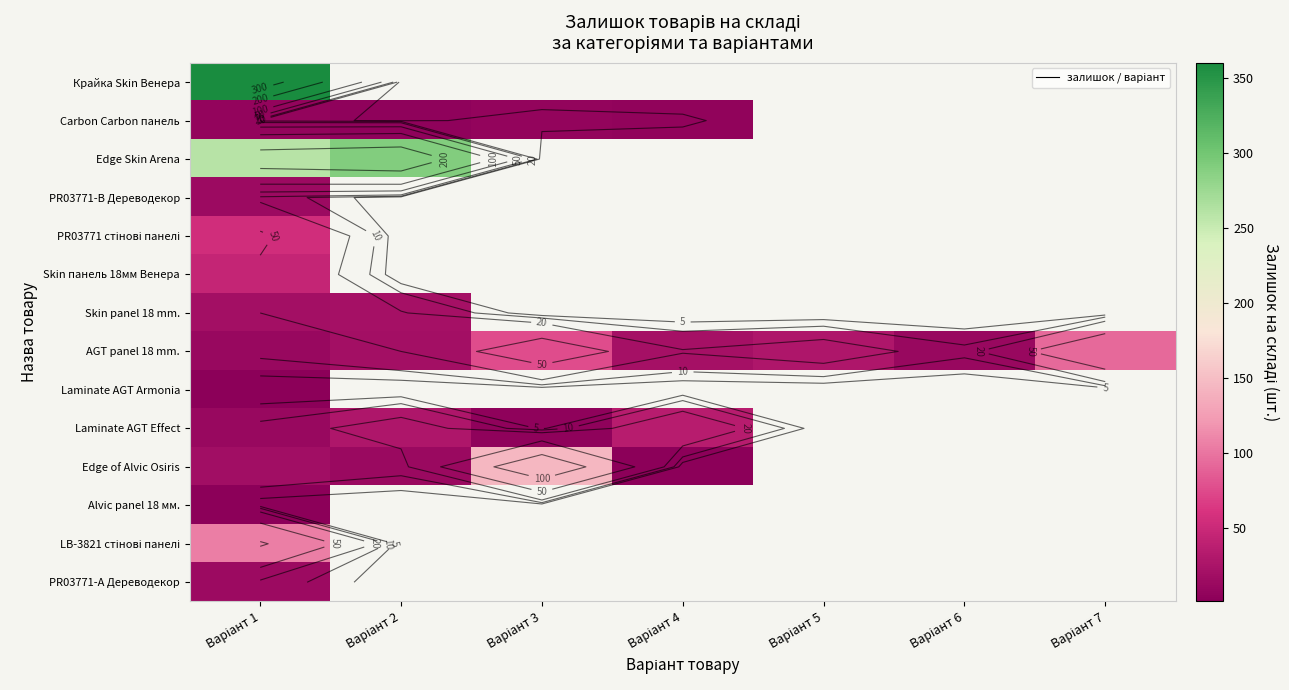

Which has a higher value, Варіант 2 or Варіант 1?

Варіант 1